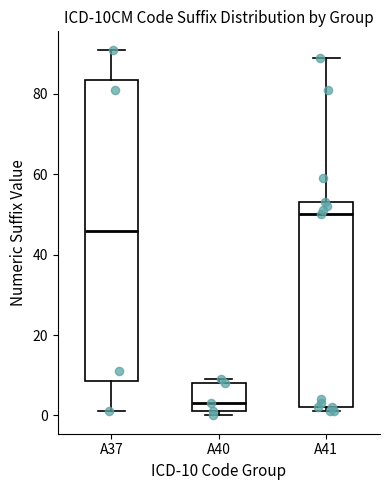

Where is the lower edge of the box for A40 on the y-axis? The values are not printed on the chart, so give them approximately, as read against the axis.

2